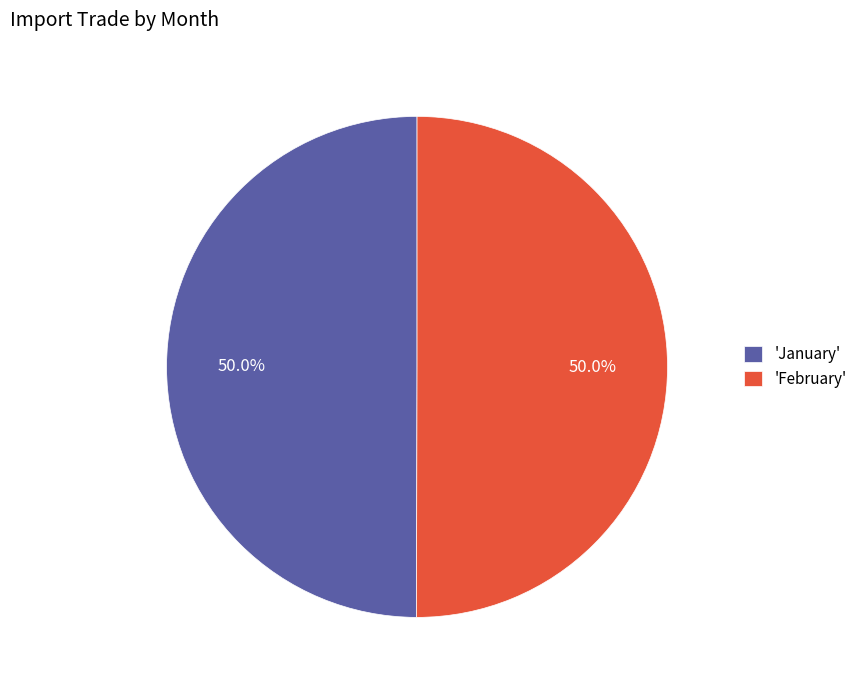

What is the ratio of the value at 'January' to the value at 'February'?

1.0